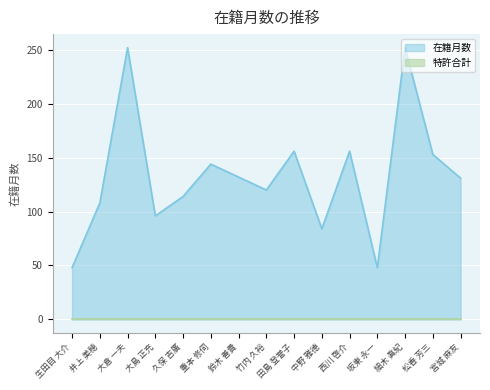

What is the sum of all values?

1994